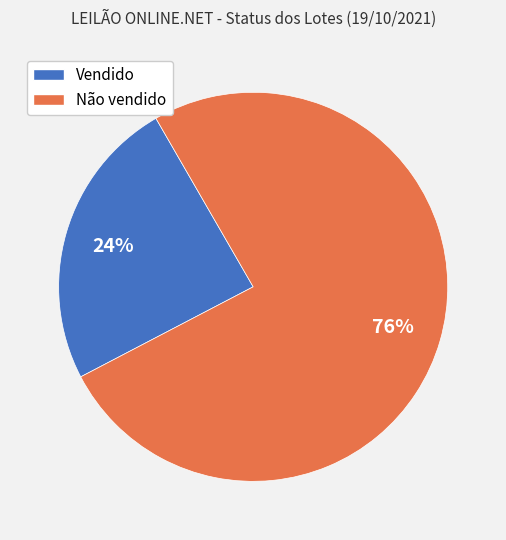

Is the sum of Vendido and Não vendido greater than half?

Yes